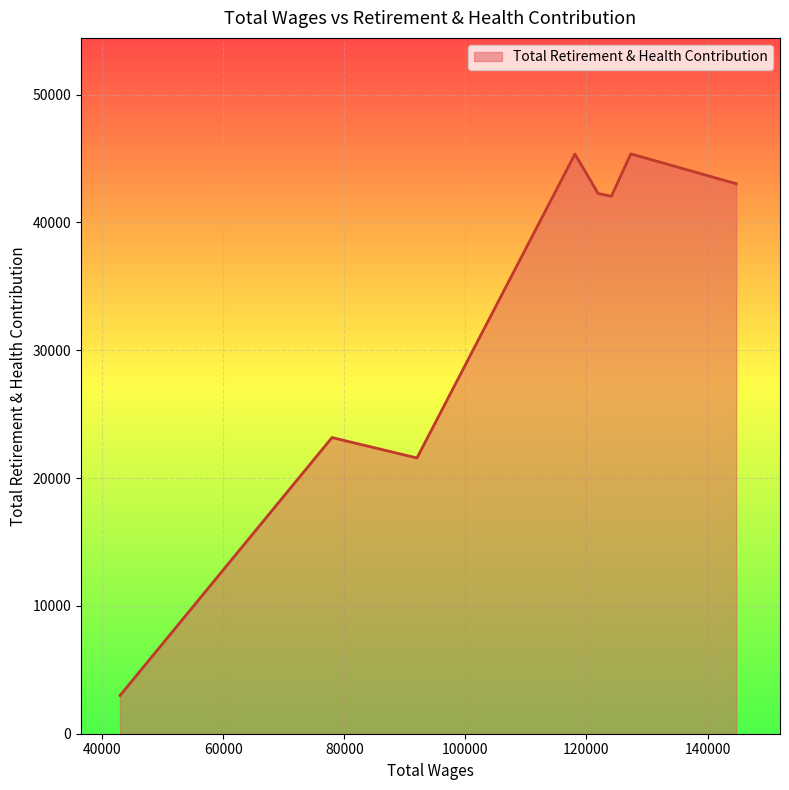

True or false: there are more than 1 points higher than both neighbors.

True